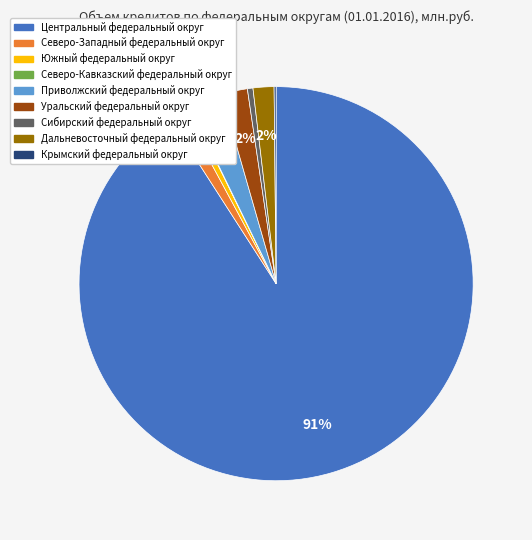

To the nearest percent, what percentage of the pie is Северо-Западный федеральный округ?

1%